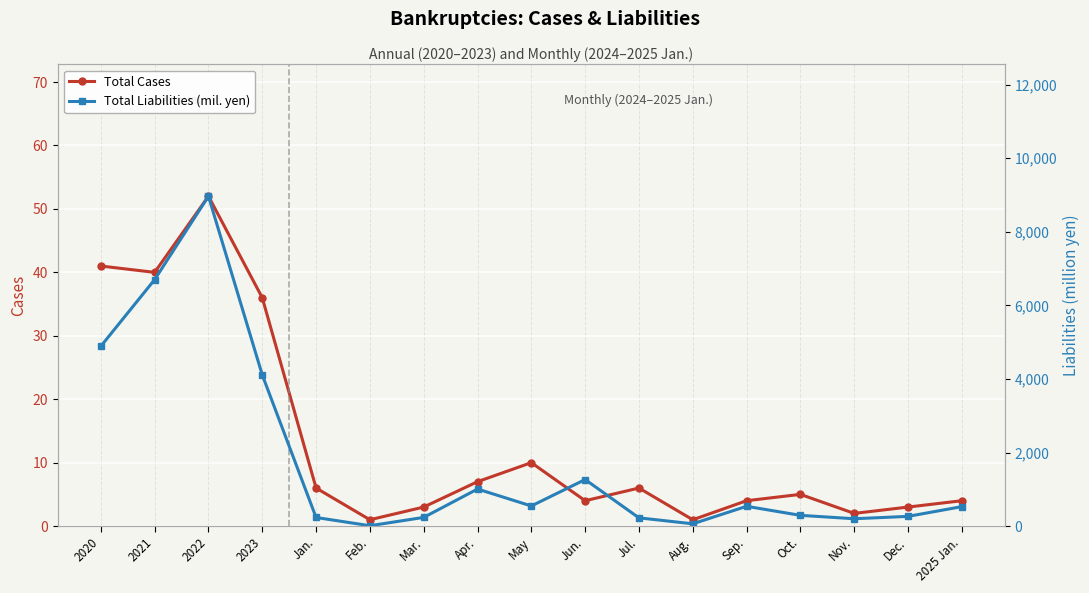

The value of Total Cases at Nov. is 2. True or false?

True